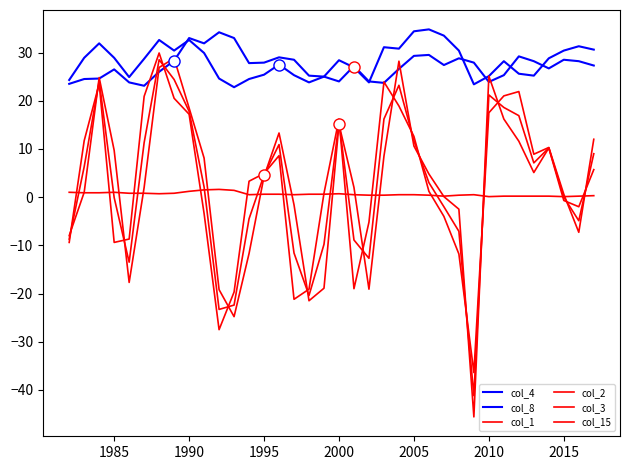

At which label does col_1 reach its peak?

2010